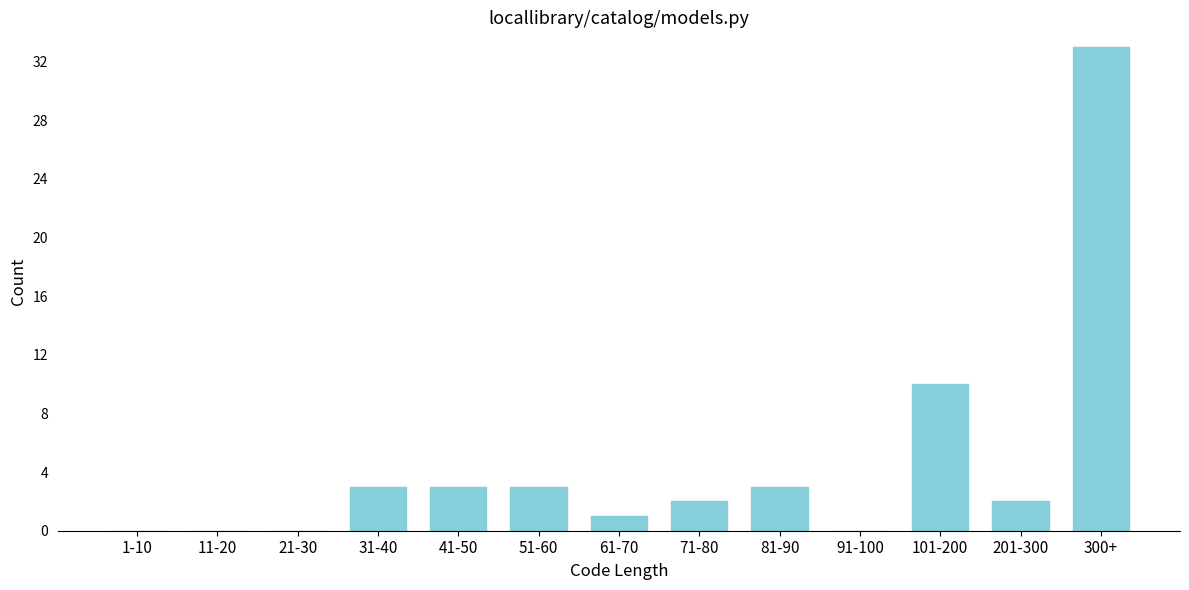

Reading left to right, transcribe all the data shown in this chart.

1-10=0	11-20=0	21-30=0	31-40=3	41-50=3	51-60=3	61-70=1	71-80=2	81-90=3	91-100=0	101-200=10	201-300=2	300+=33